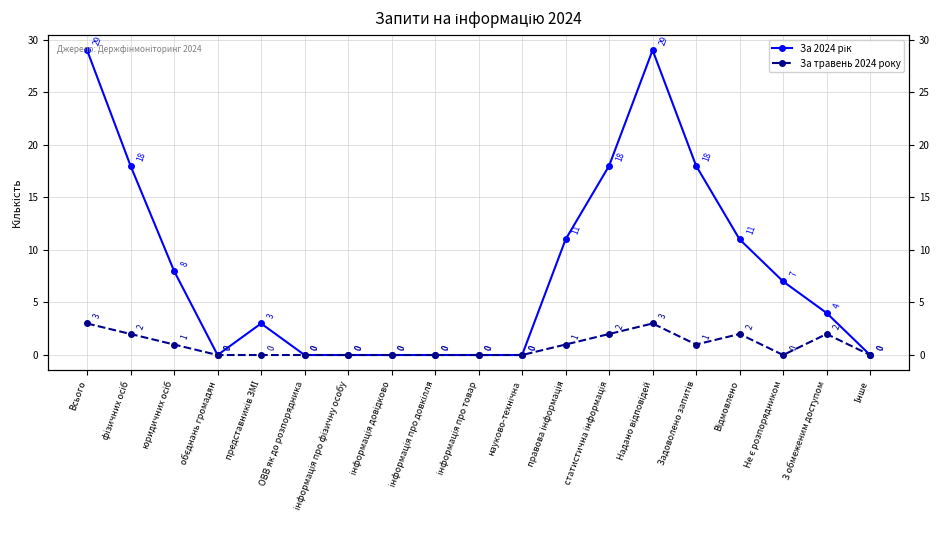

Which series changed the most between Всього and інформація довідково?

За 2024 рік